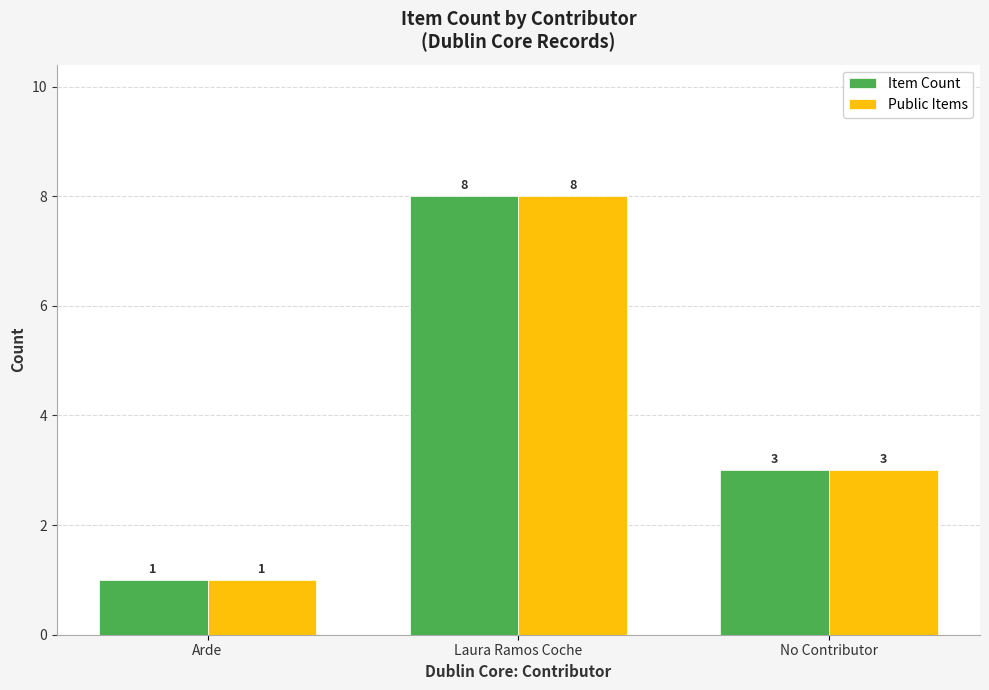

How many categories are shown in the chart?

3